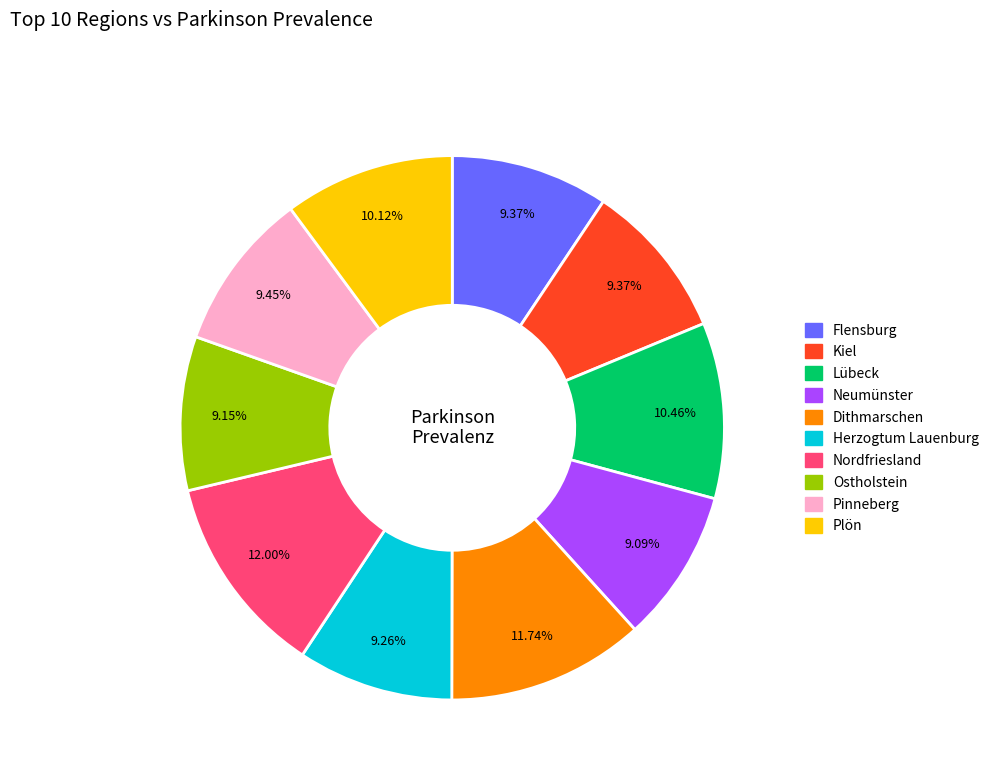

To the nearest percent, what portion does Kiel represent?

9%